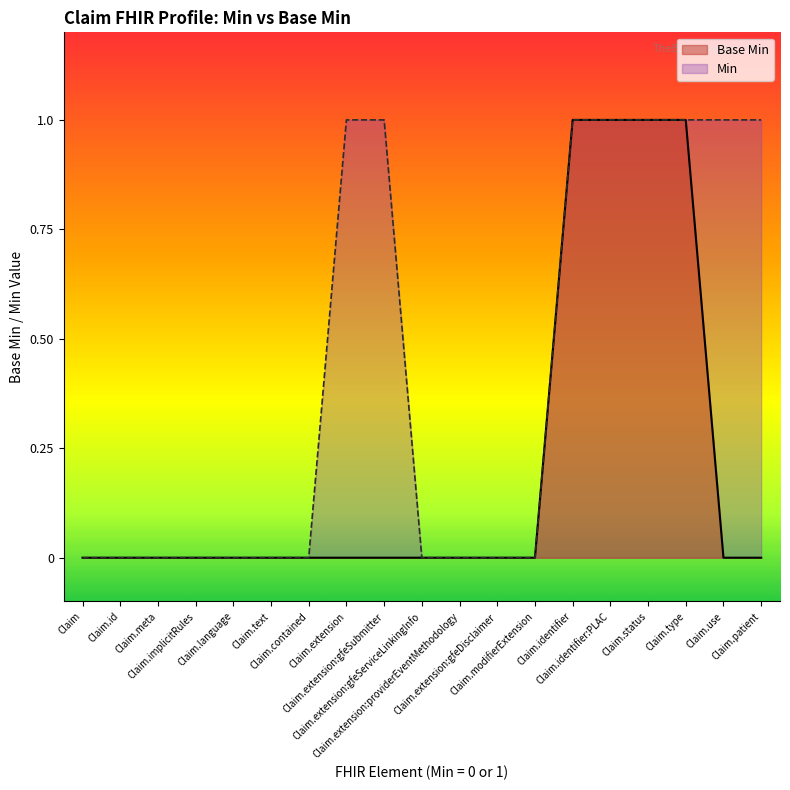

Does the chart display data point markers on the line(s)?

No